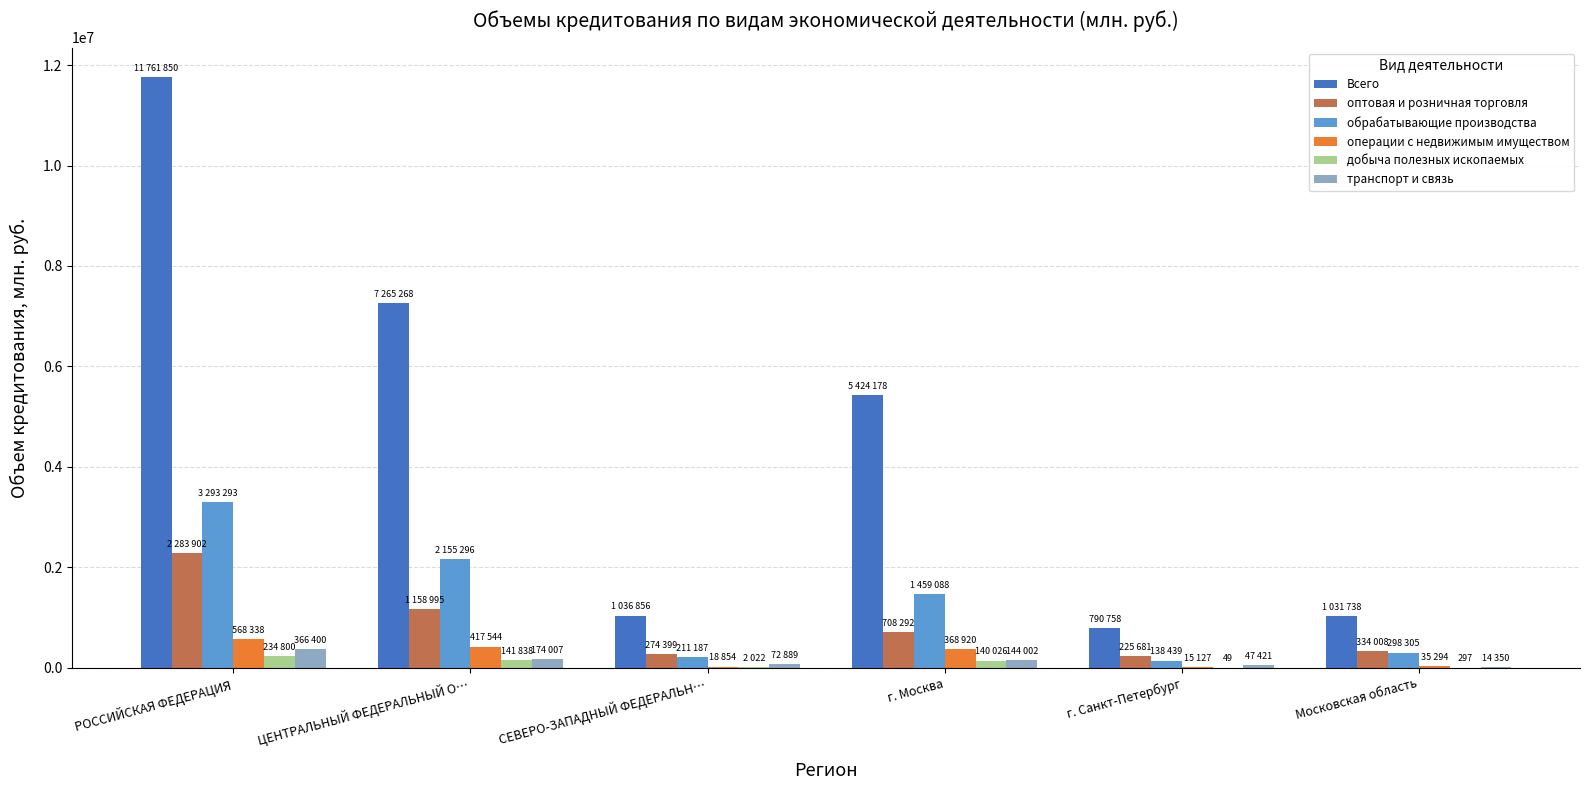

At which label does транспорт и связь reach its peak?

РОССИЙСКАЯ ФЕДЕРАЦИЯ